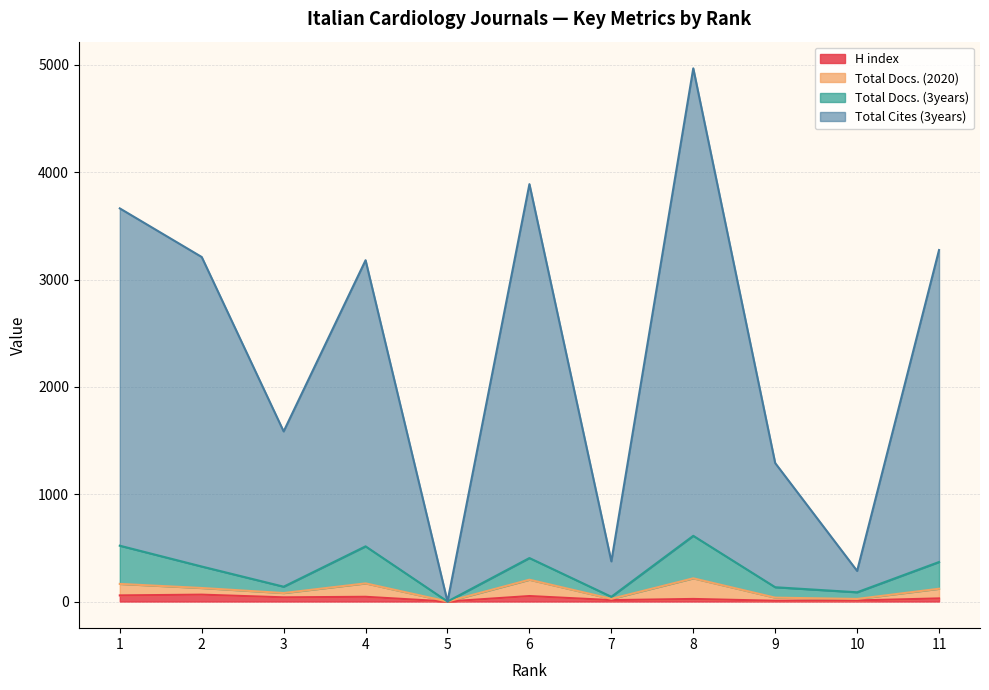

Which label corresponds to the smallest value in the chart?

5